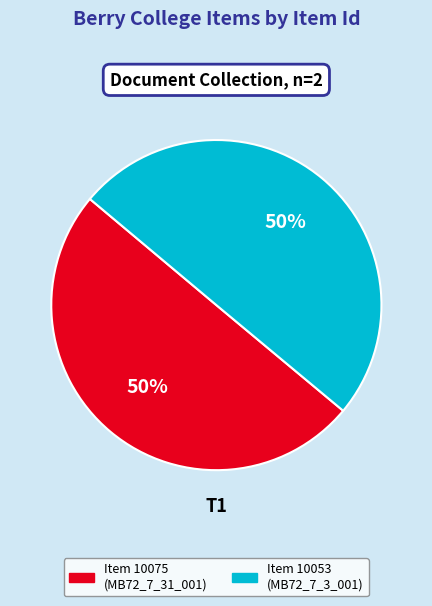

To the nearest percent, what is the average slice percentage?

50%